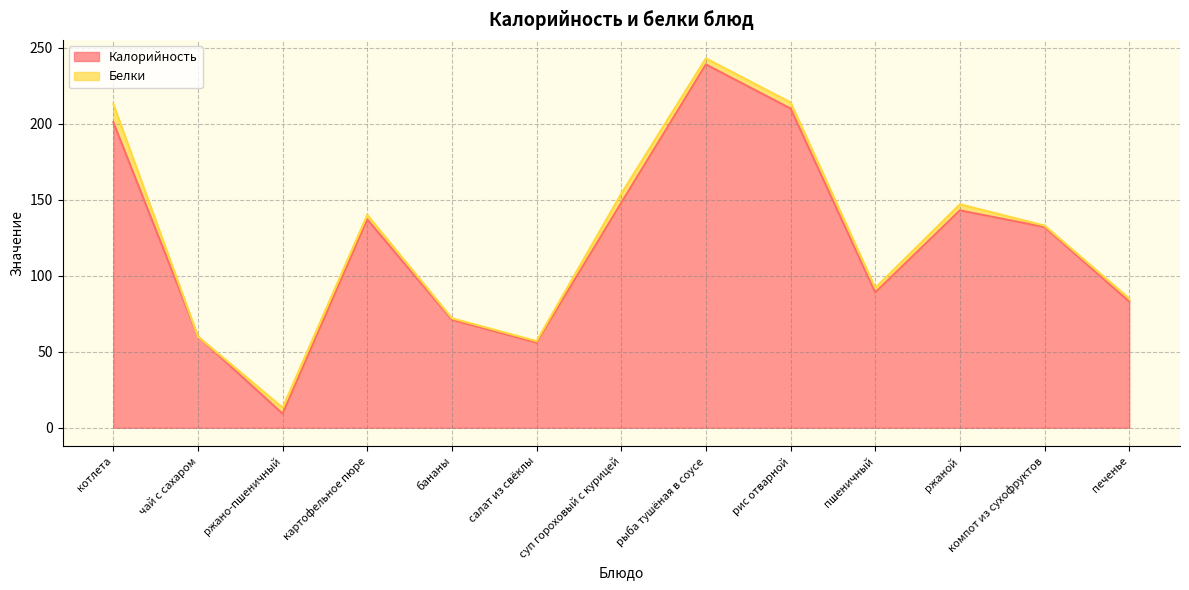

What is the sum of all values?

1578.2